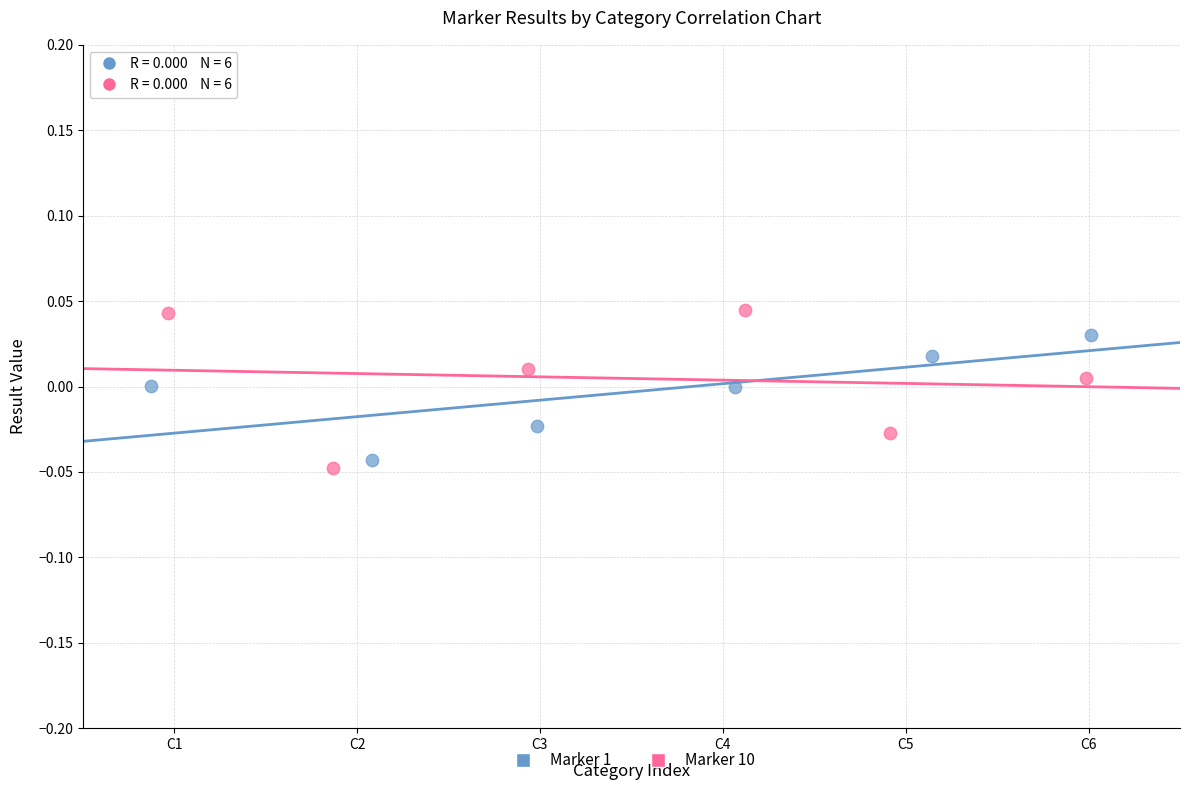

What are all the series names shown in the legend?

Marker 1, Marker 10